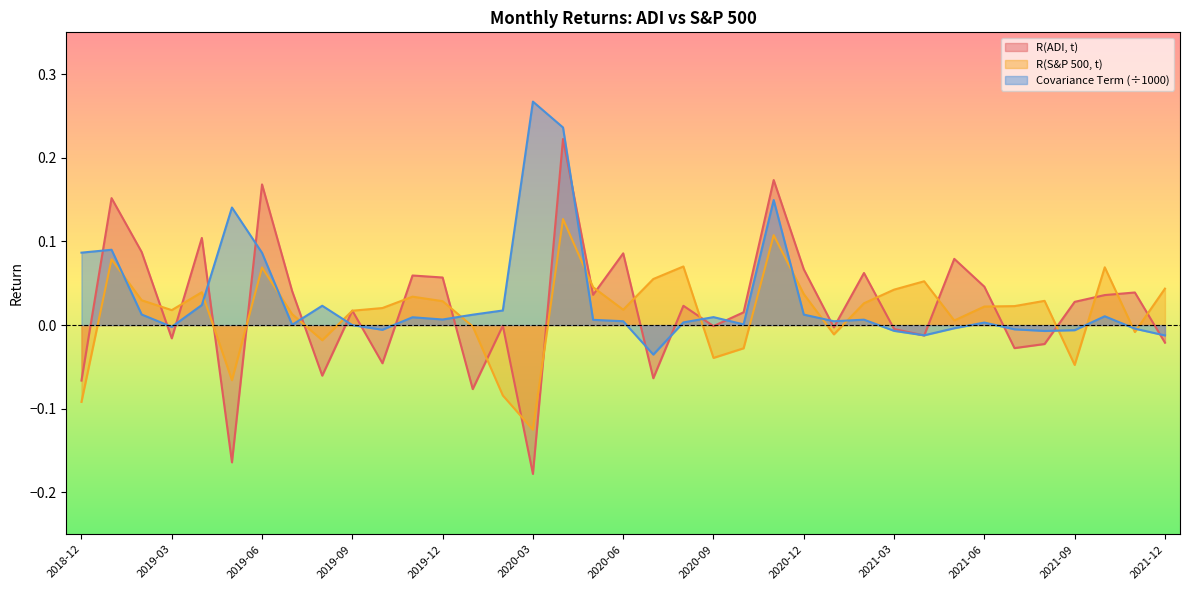

At 2020-08, list the series in order from smallest to largest.

Covariance Term, R(ADI, t), R(S&P 500, t)